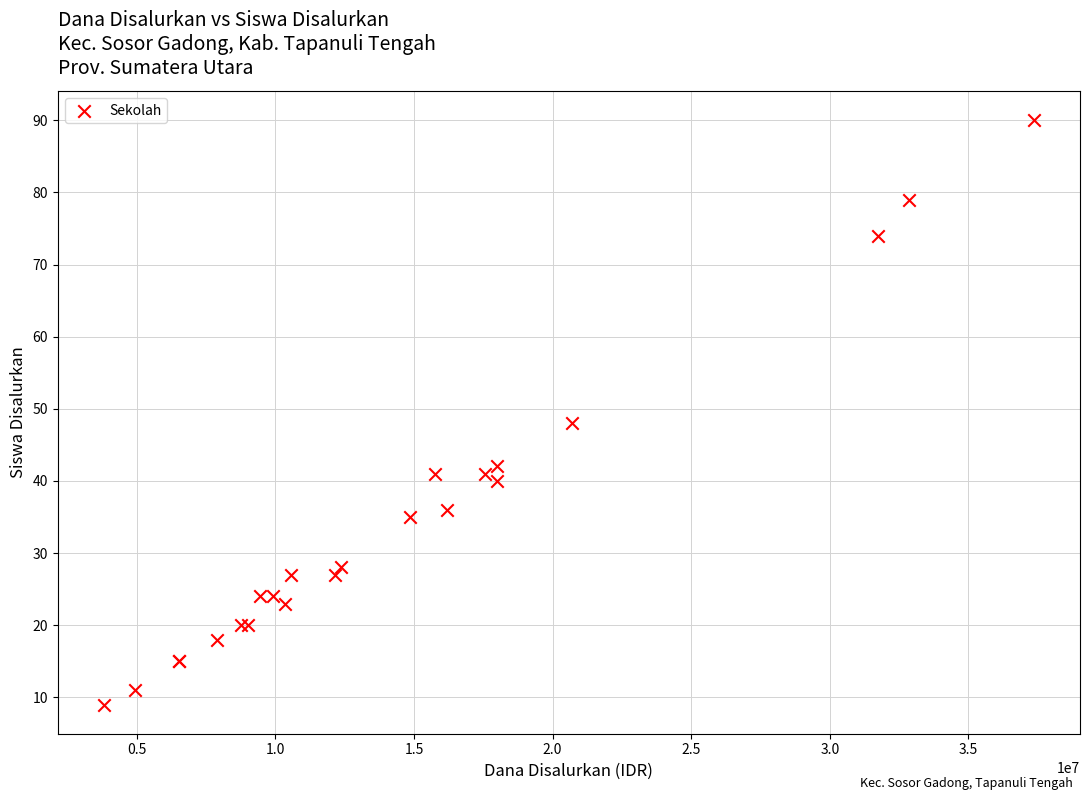

What Y value in the scatter plot is closest to 49?

48